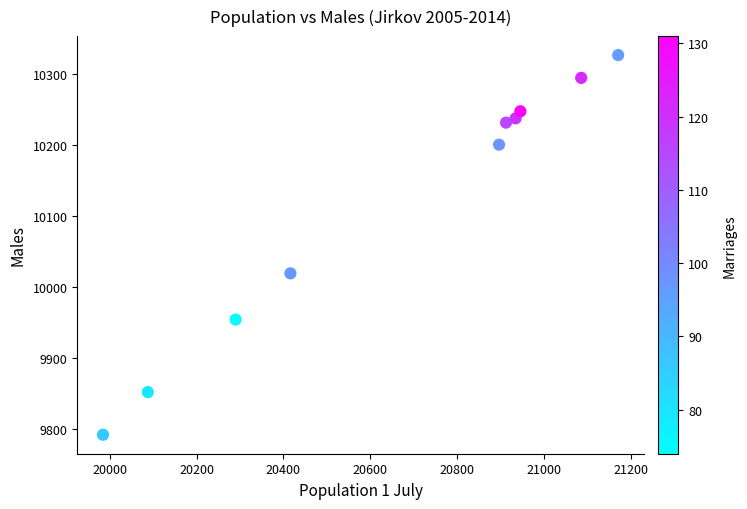

What is the average Y value?

10115